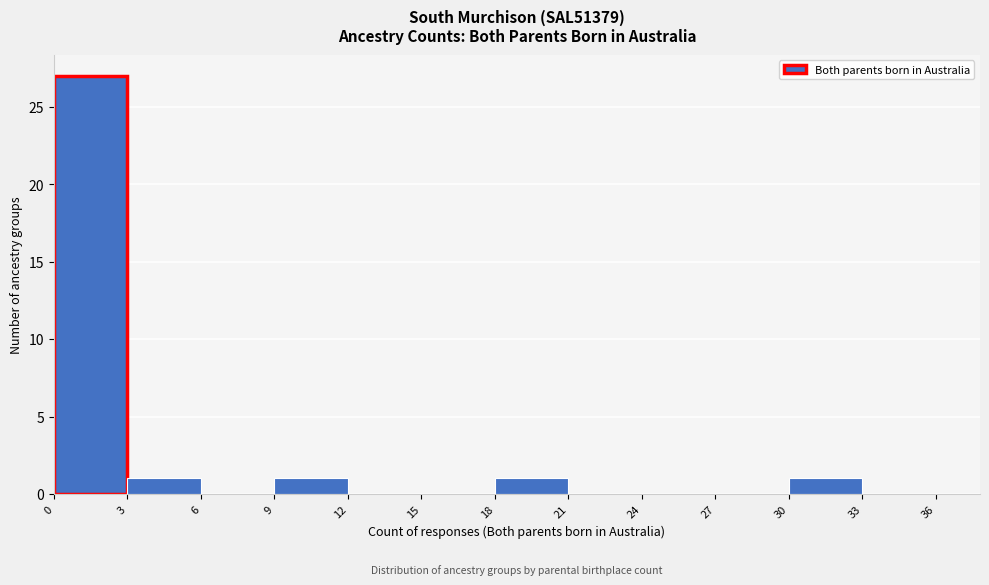

Reading left to right, transcribe this chart: for each bar, give the range it covers on the x-axis and its height. The values are not printed on the chart, so give them approximately, as read against the axis.

0 to 3: 27
3 to 6: 1
6 to 9: 0
9 to 12: 1
12 to 15: 0
15 to 18: 0
18 to 21: 1
21 to 24: 0
24 to 27: 0
27 to 30: 0
30 to 33: 1
33 to 36: 0